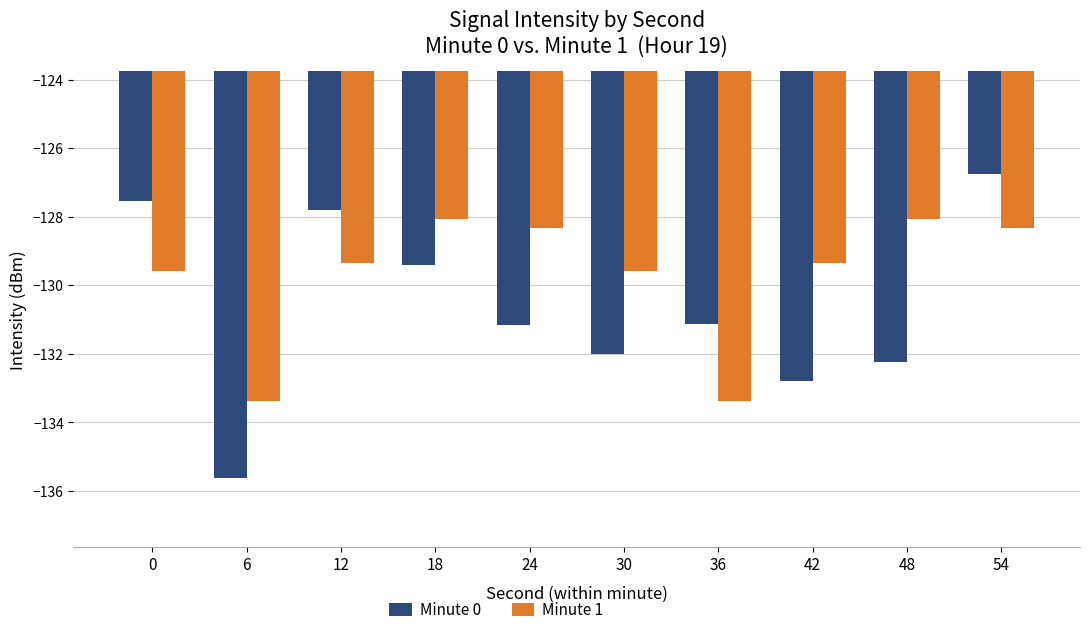

Read the Minute 0 value at 42.

-132.8